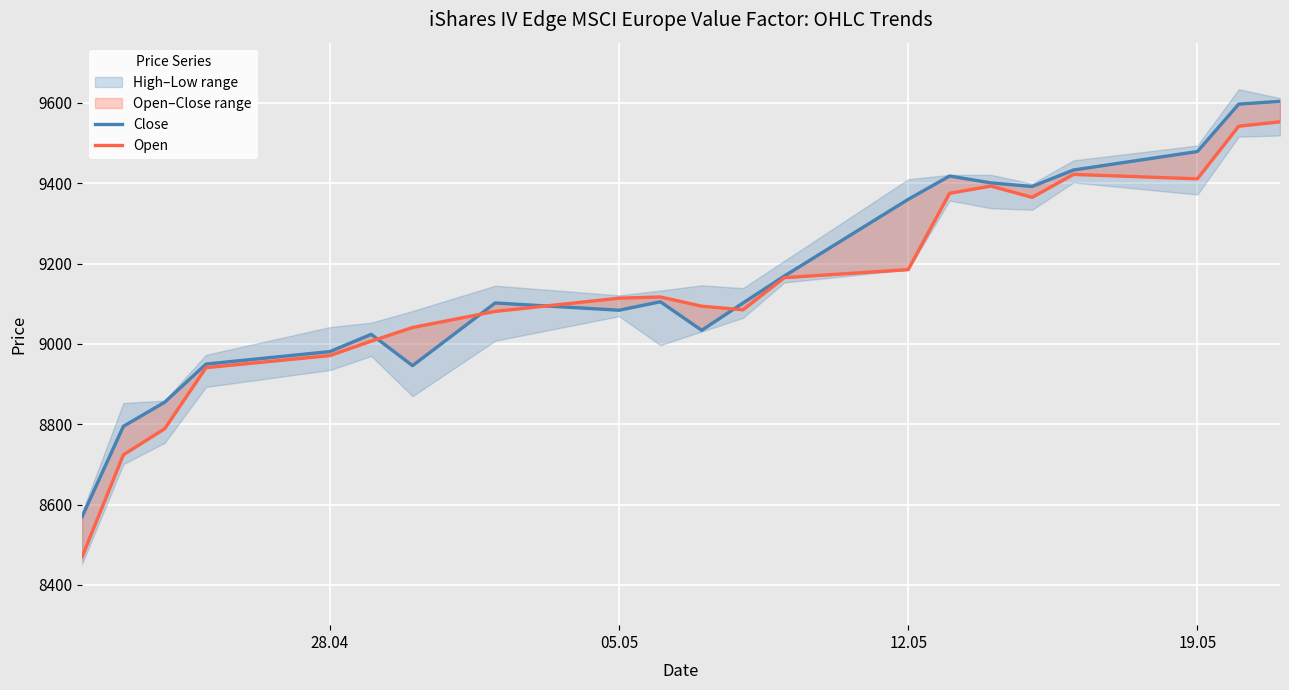

Is this an area chart (filled region under the line)?

No